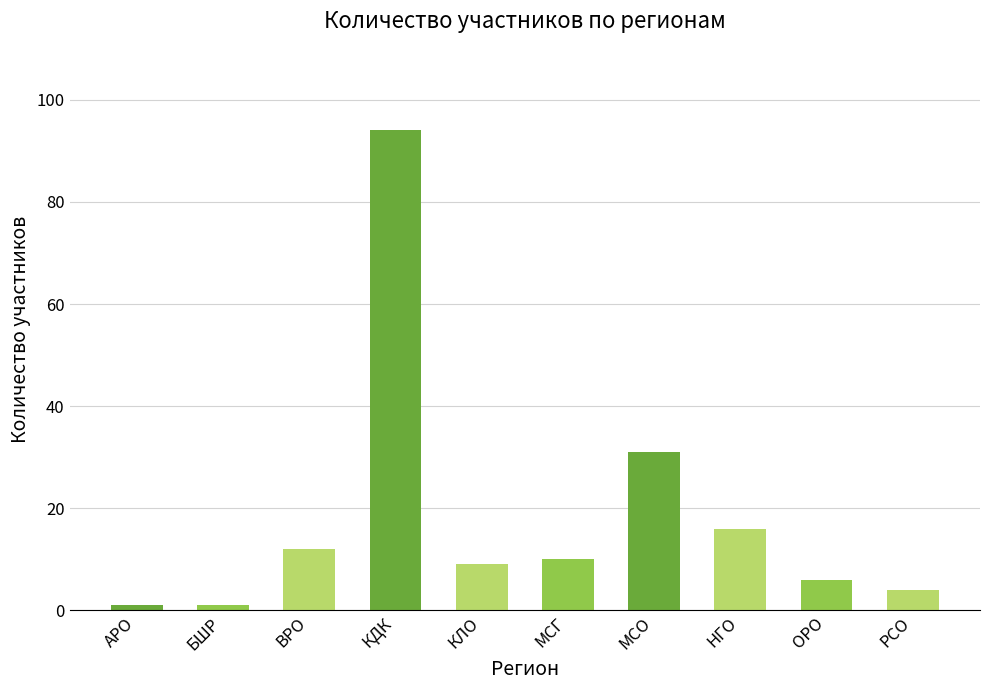

What is the label of the 9th bar from the left?

ОРО